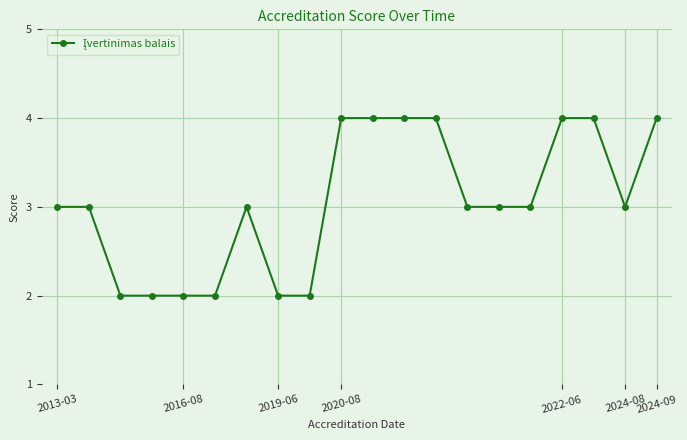

What is the maximum value shown in the chart?

4